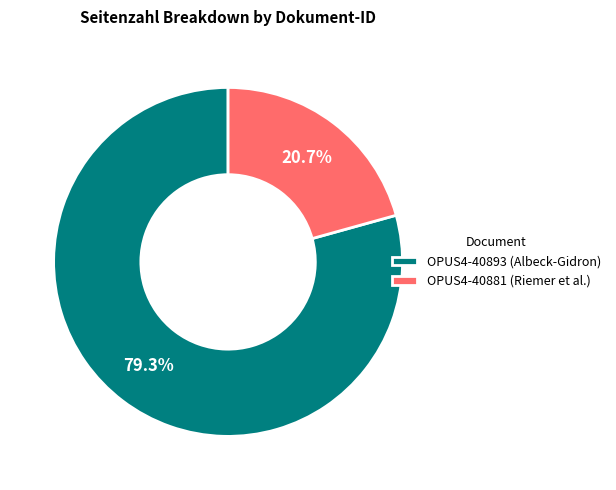

Which category has the biggest portion of the pie?

OPUS4-40893